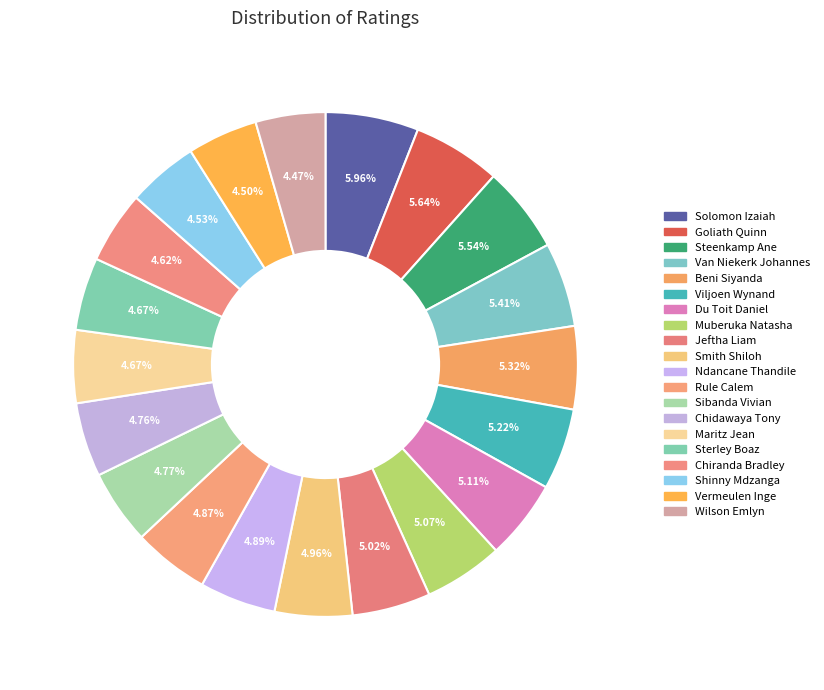

What percentage is NOT represented by Sterley Boaz?

95.3%